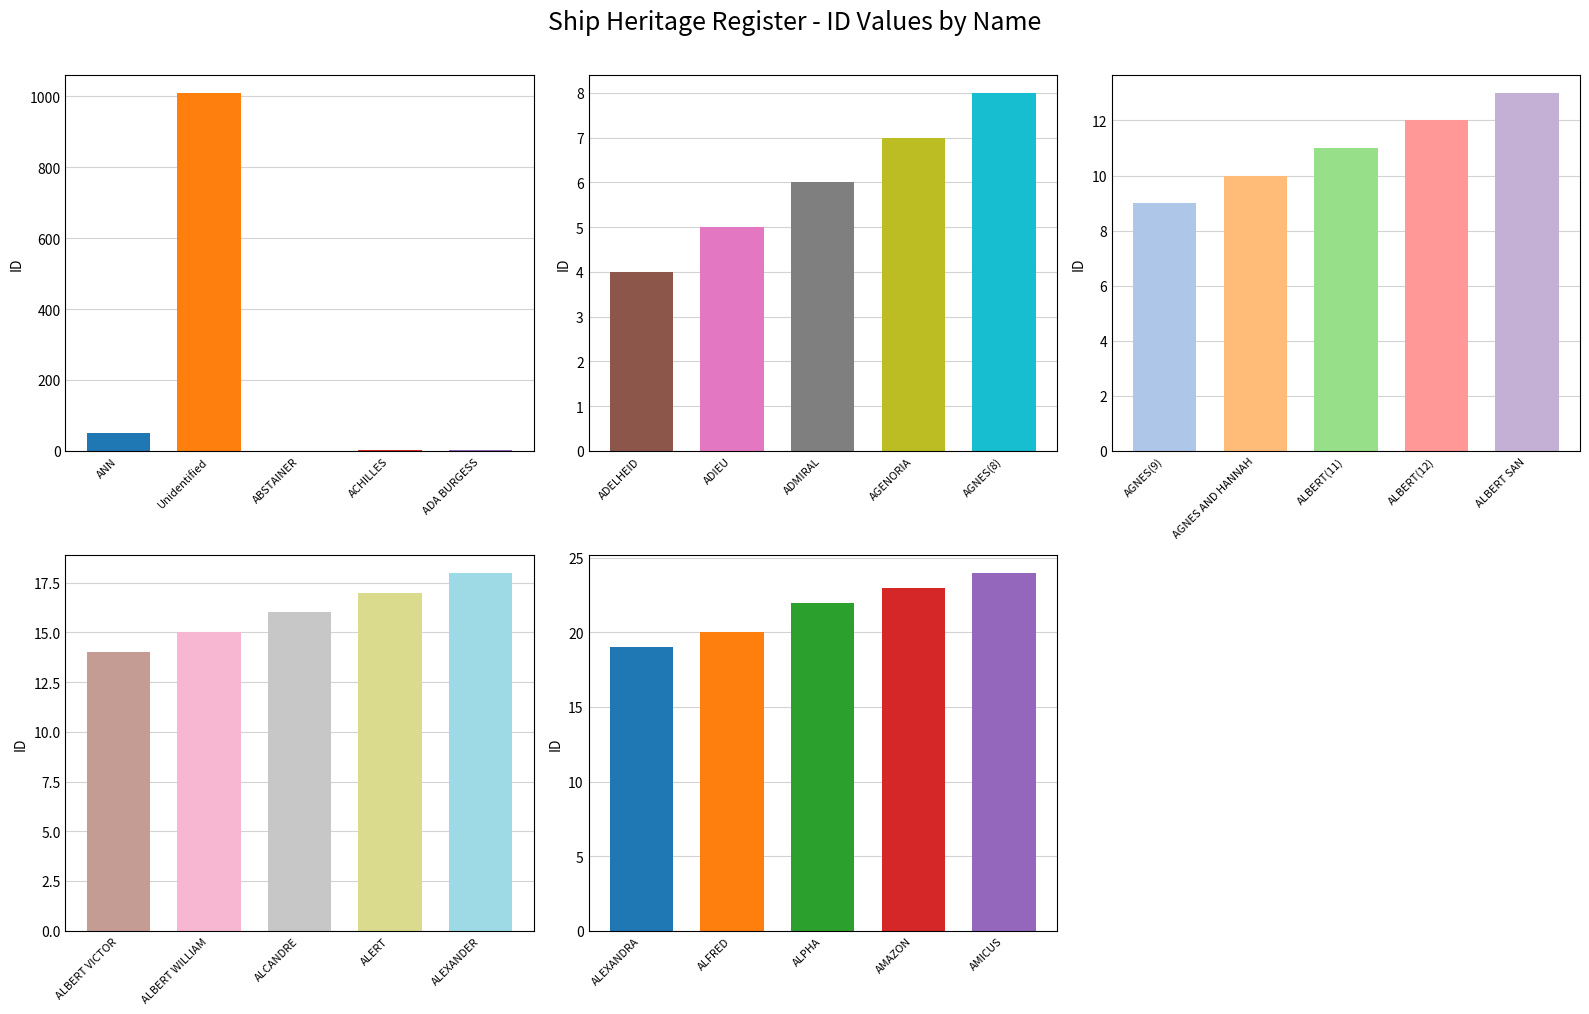

What position from the left is ALCANDRE?

18